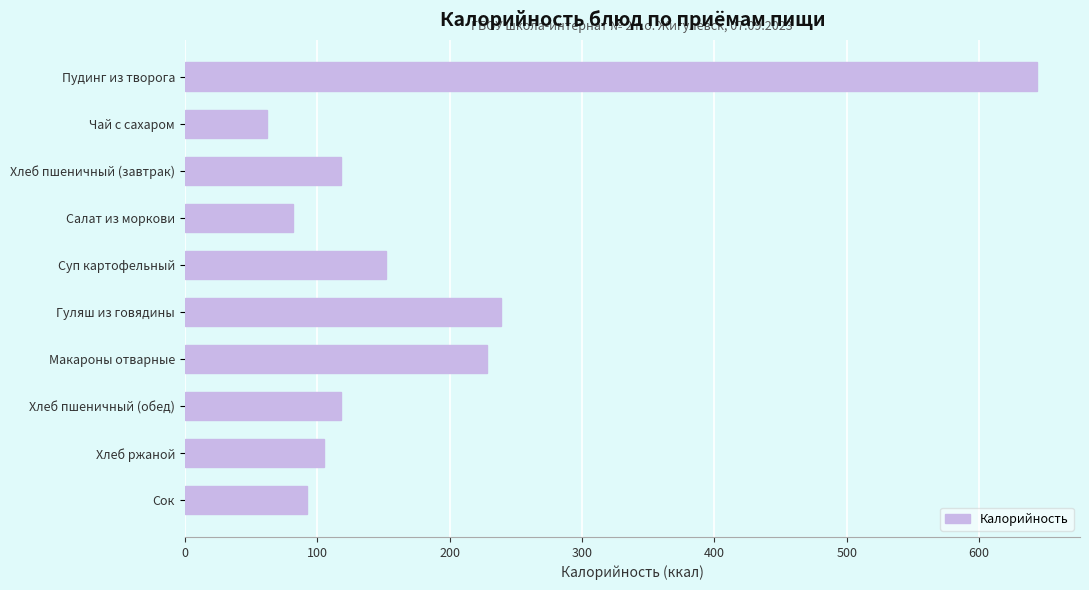

What is the label of the 3rd bar from the bottom?

Хлеб пшеничный (обед)